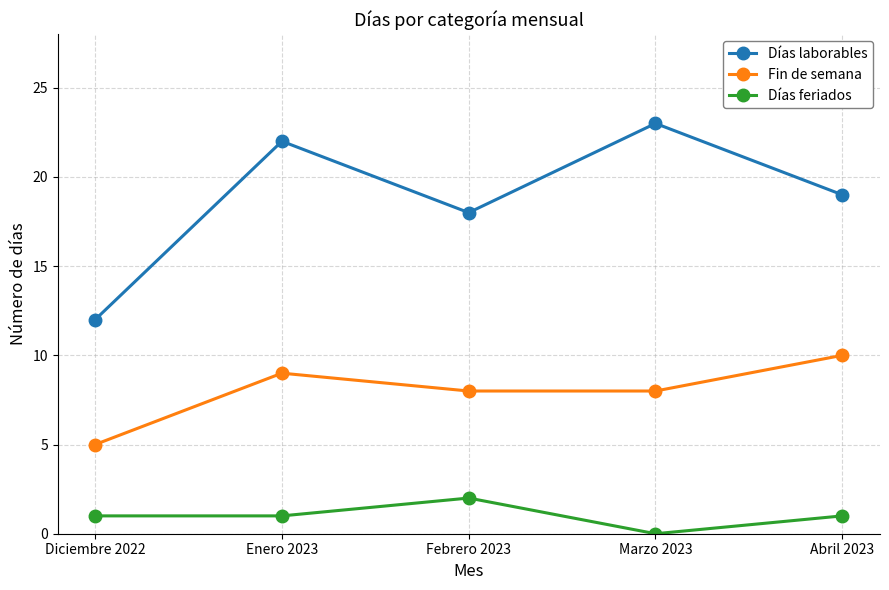

Is the value of Fin de semana at Febrero 2023 greater than the value of Días laborables at Diciembre 2022?

No